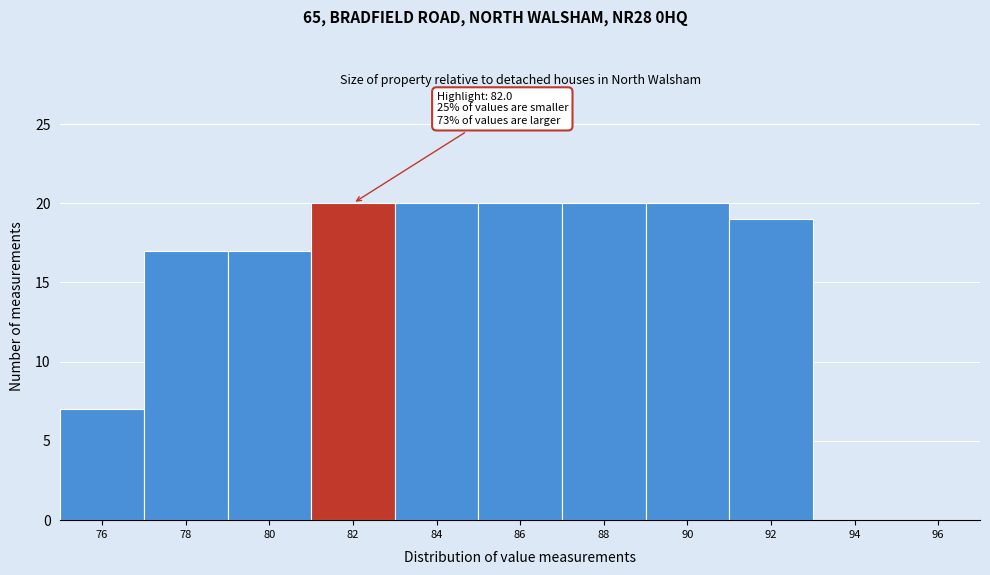

Reading left to right, transcribe all the data shown in this chart.

76=7	78=17	80=17	82=20	84=20	86=20	88=20	90=20	92=19	94=0	96=0